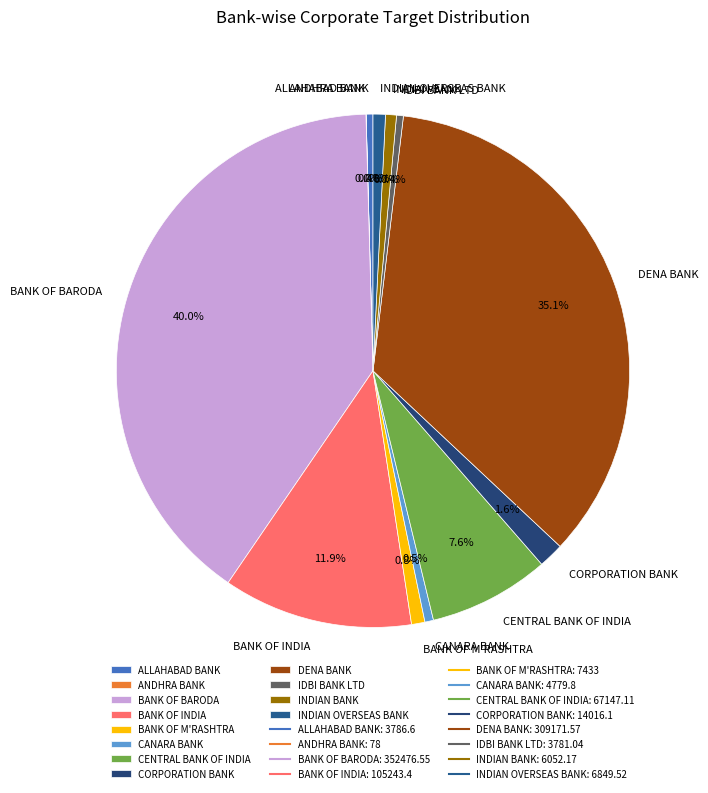

What percentage is NOT represented by IDBI BANK LTD?

99.6%